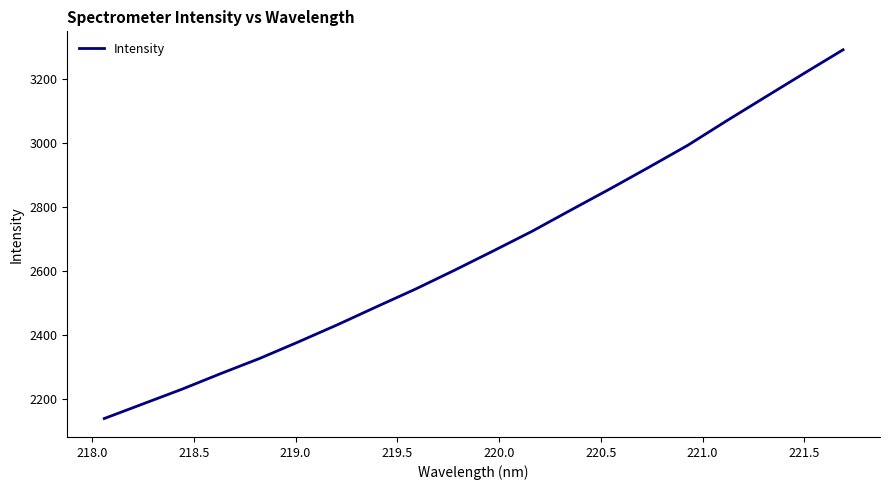

What is the minimum value shown in the chart?

2139.1